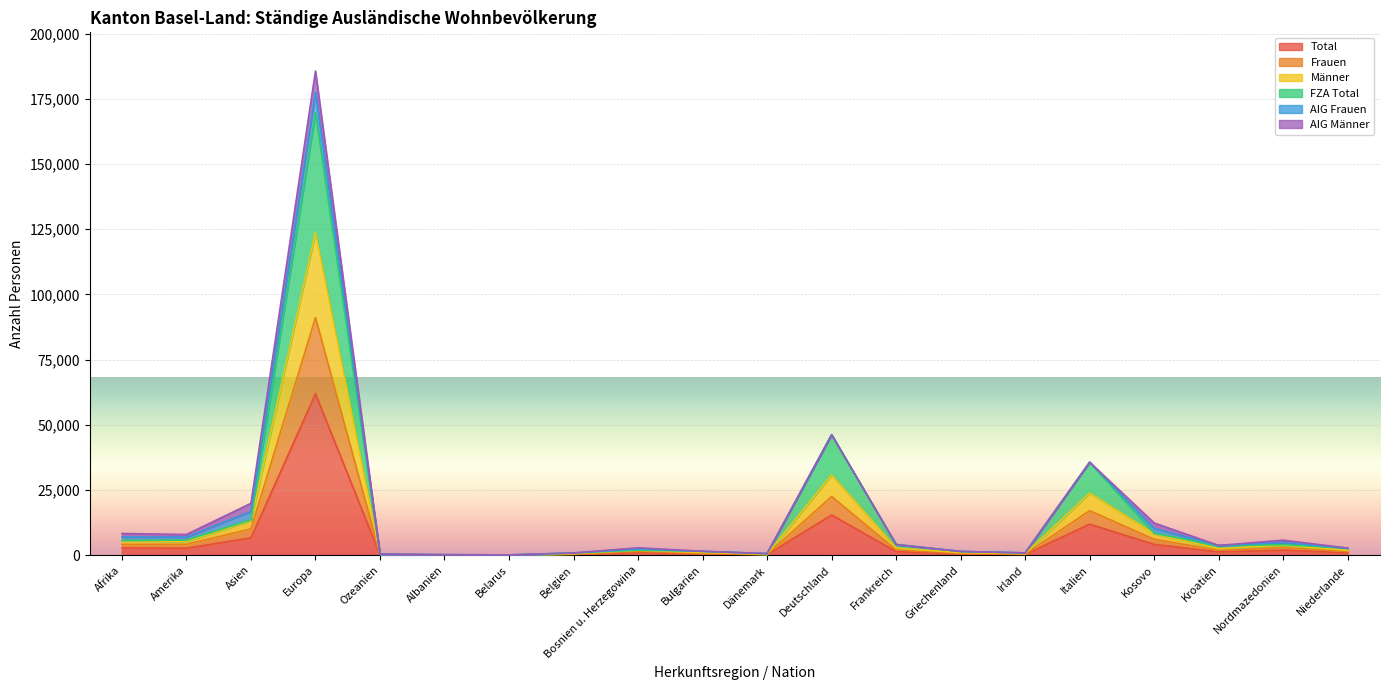

List the labels in order of Total value, largest first.

Europa, Deutschland, Italien, Asien, Kosovo, Afrika, Amerika, Nordmazedonien, Frankreich, Kroatien, Bosnien u. Herzegowina, Niederlande, Bulgarien, Griechenland, Irland, Belgien, Dänemark, Ozeanien, Albanien, Belarus